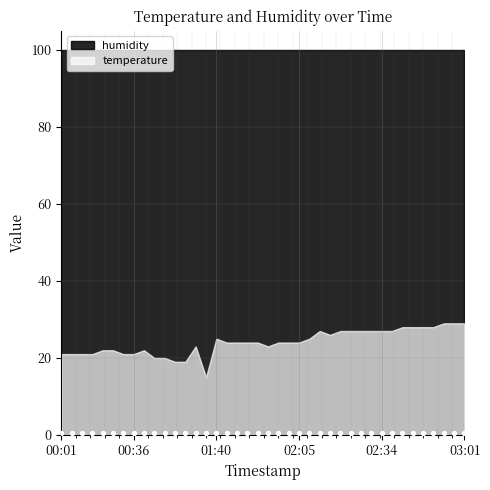

At which category is the sum across all series the highest?

02:52